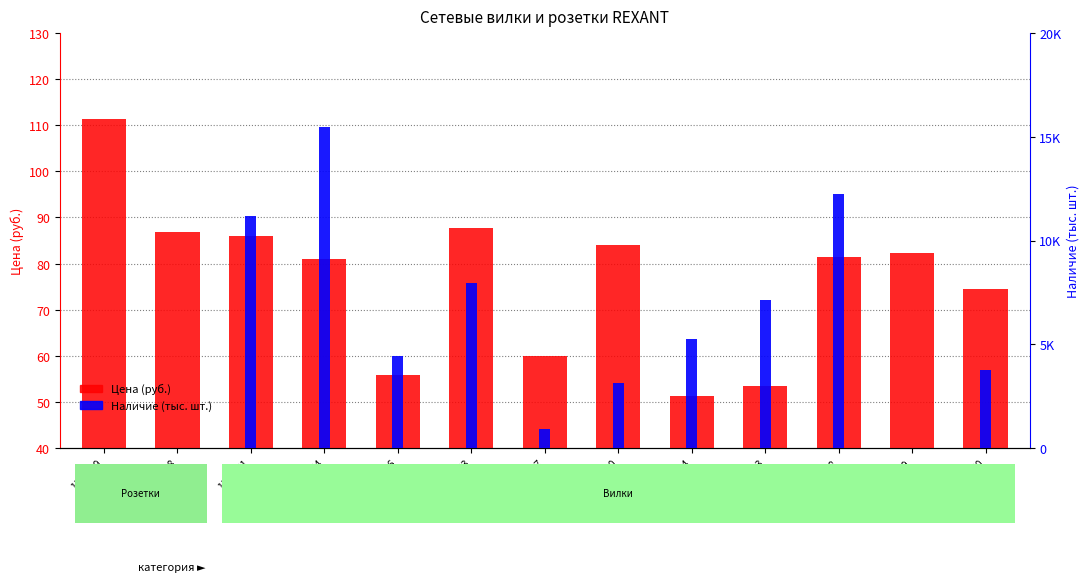

At which category does the chart reach its minimum across all series?

11-8529